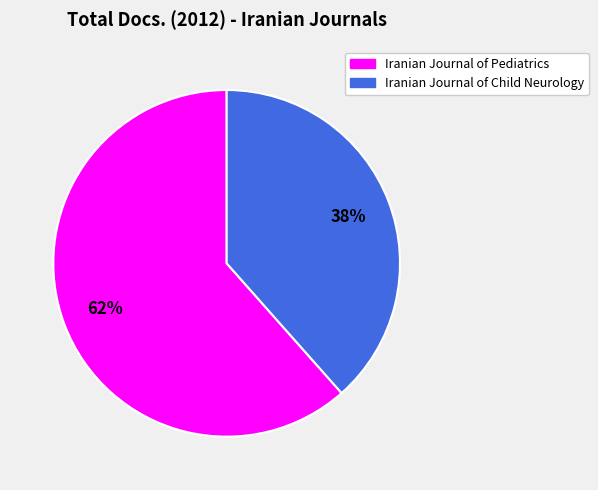

Which slice is the smallest?

Iranian Journal of Child Neurology